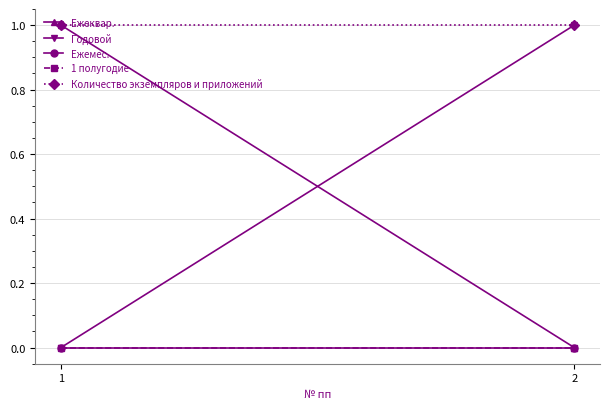

Reading left to right, transcribe all the data shown in this chart.

Ежеквар.: 1	0
Годовой: 0	1
Ежемес.: 0	0
1 полугодие: 0	0
Количество экземпляров и приложений: 1	1